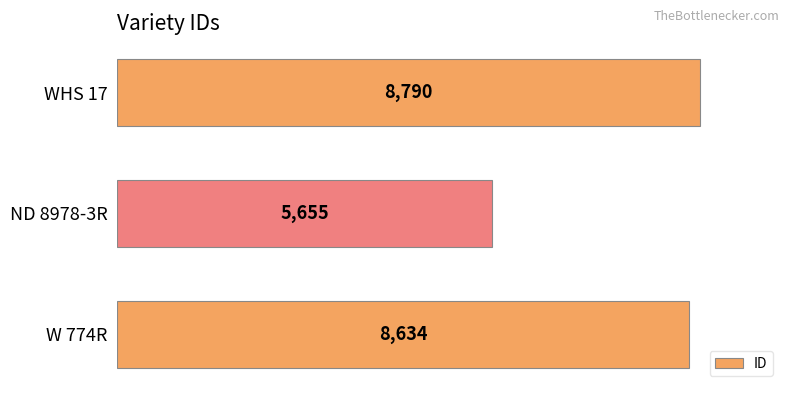

Is it true that the value at W 774R is 8634?

True